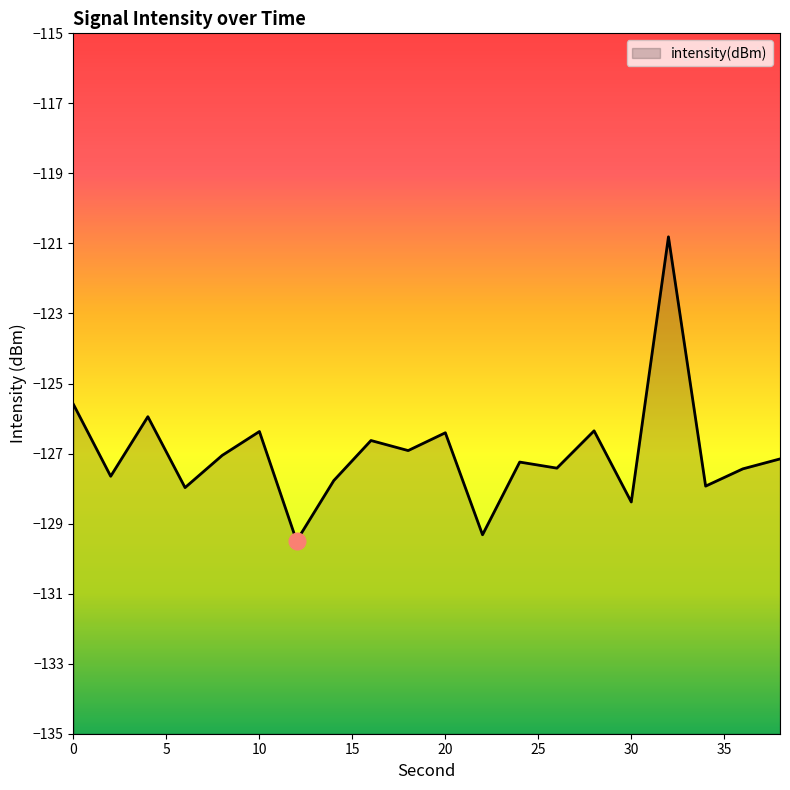

How many points are higher than both their immediate neighbors (excluding endpoints)?

7